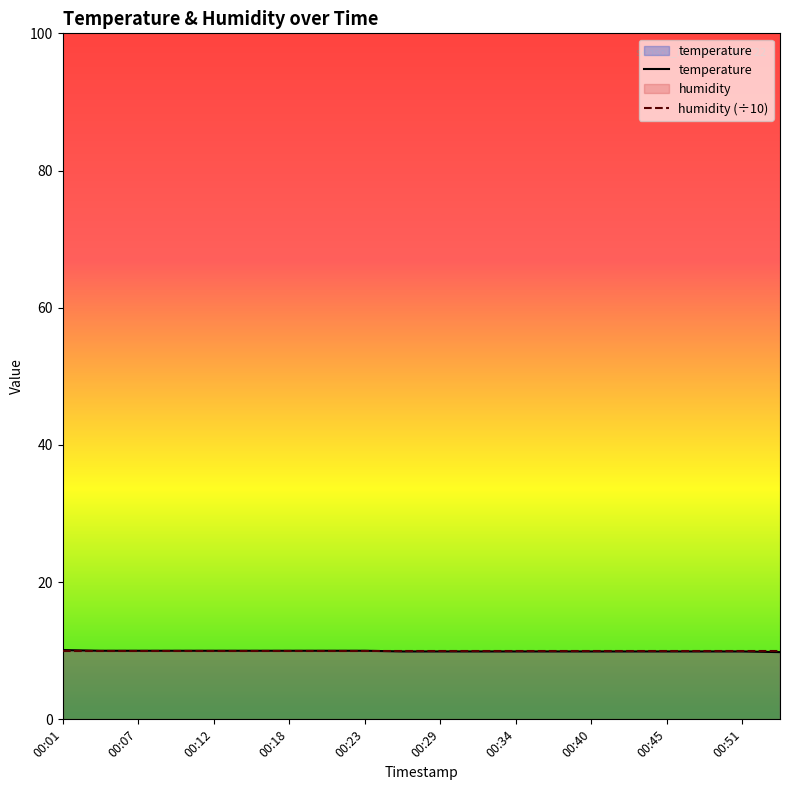

Rank the categories by value from lowest to highest.

00:54, 00:26, 00:29, 00:32, 00:34, 00:37, 00:40, 00:43, 00:45, 00:48, 00:51, 00:04, 00:07, 00:10, 00:12, 00:15, 00:18, 00:21, 00:23, 00:01